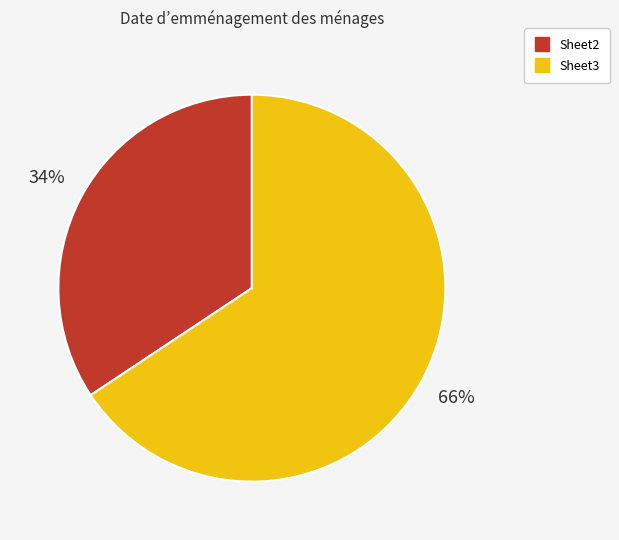

The Sheet3 slice represents 66% of the pie. True or false?

True